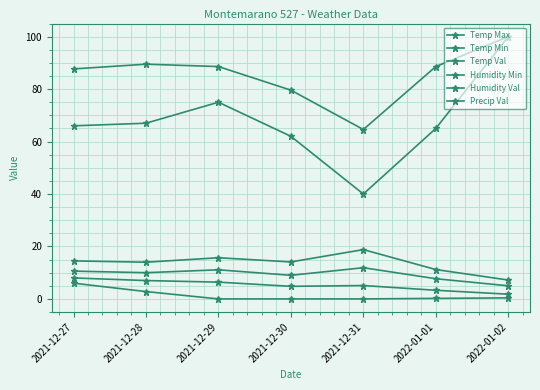

What is the difference between the maximum and minimum values in the Humidity Min series?

60.0